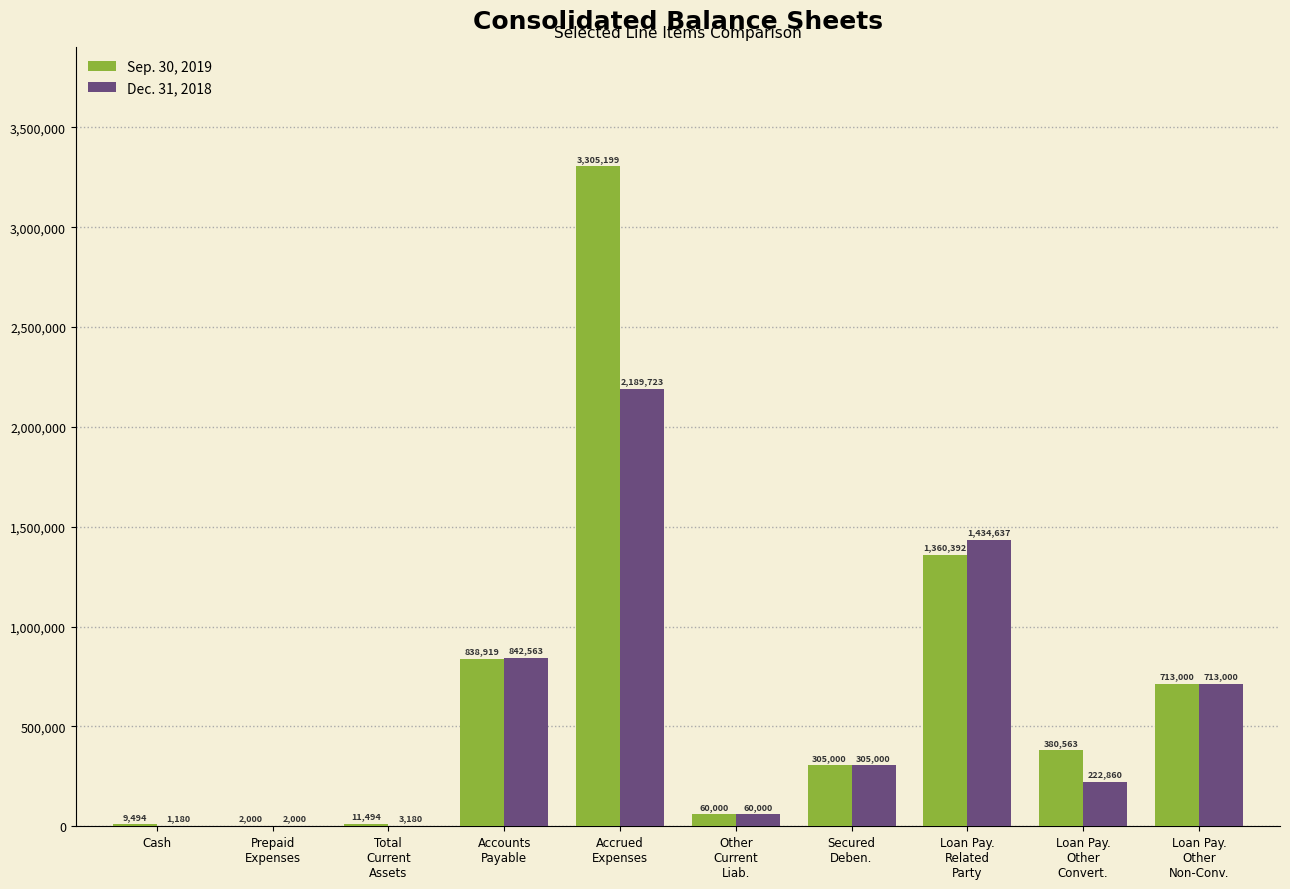

What is the sum of all Sep. 30, 2019 values?

6986061